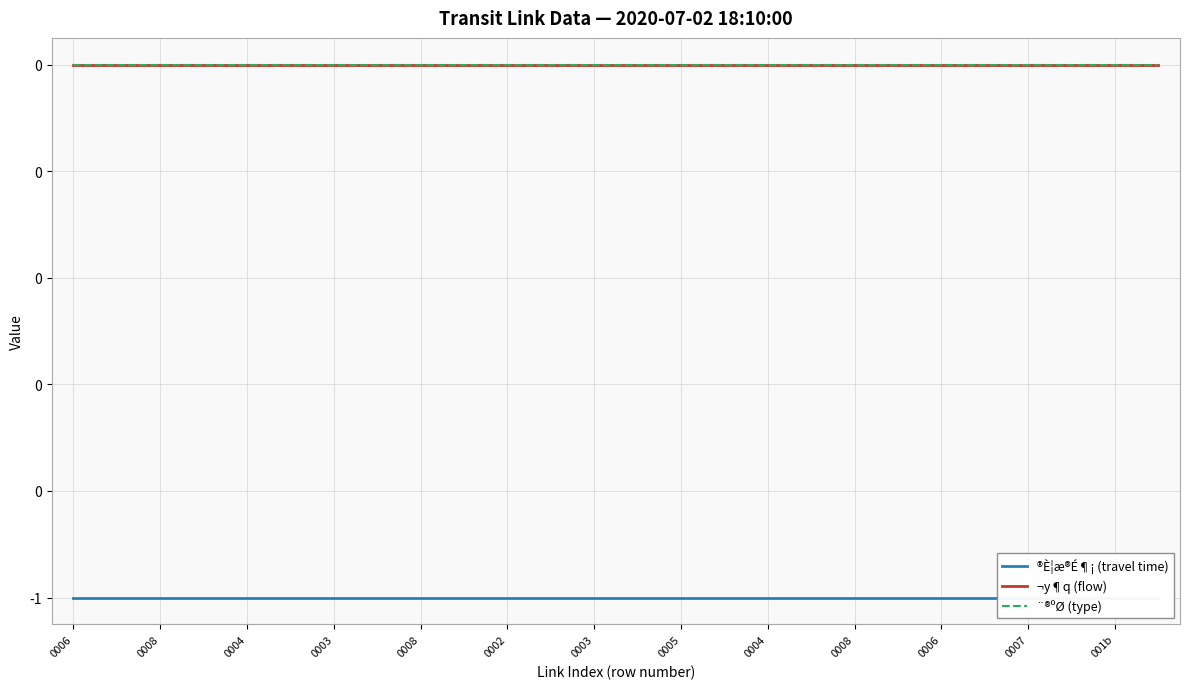

Between 0006 and 15, which series saw the biggest shift?

®È¦æ®É¶¡ (travel time)